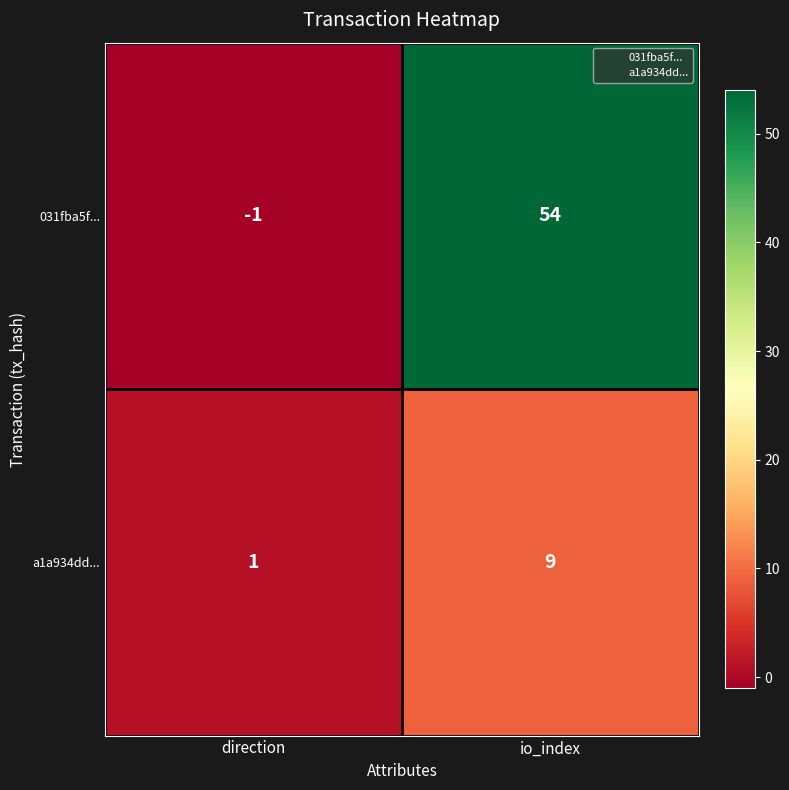

Which series has the largest range (max minus min)?

031fba5f...